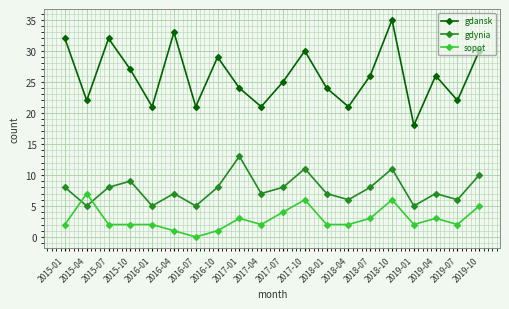

At which category does gdynia reach its first local valley?

2015-04